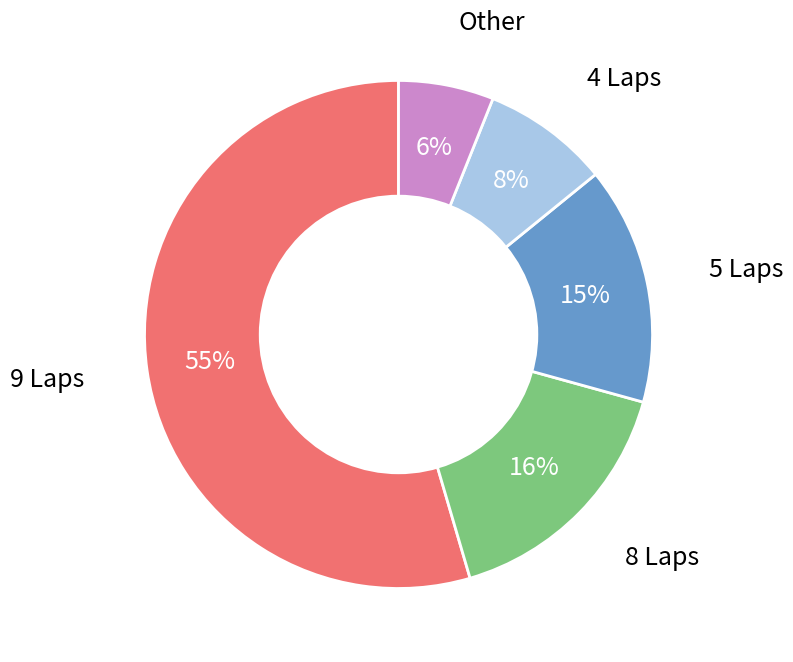

Do Other and 4 Laps together represent more than half of the pie?

No